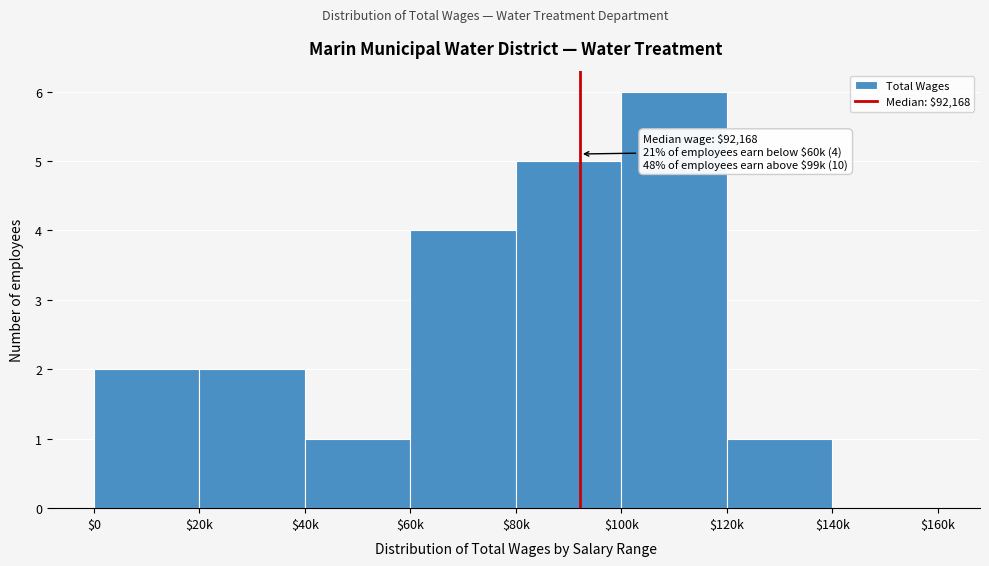

Read the value at $100k.

6